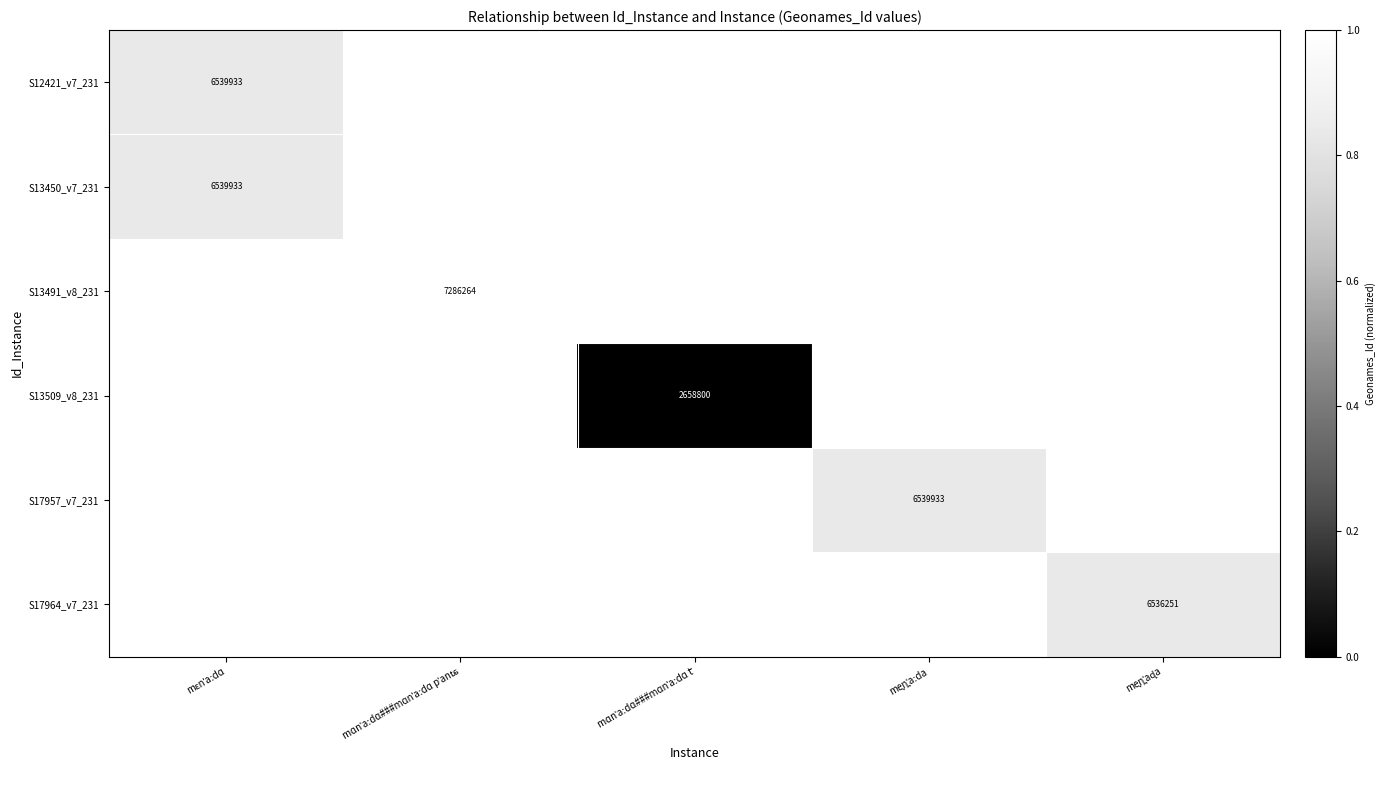

Which series has the largest range (max minus min)?

S12421_v7_231